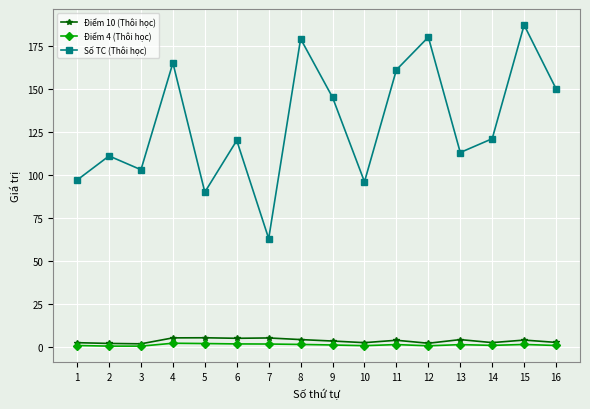

List the series in order of their peak value, highest first.

Số TC (Thôi học), Điểm 10 (Thôi học), Điểm 4 (Thôi học)